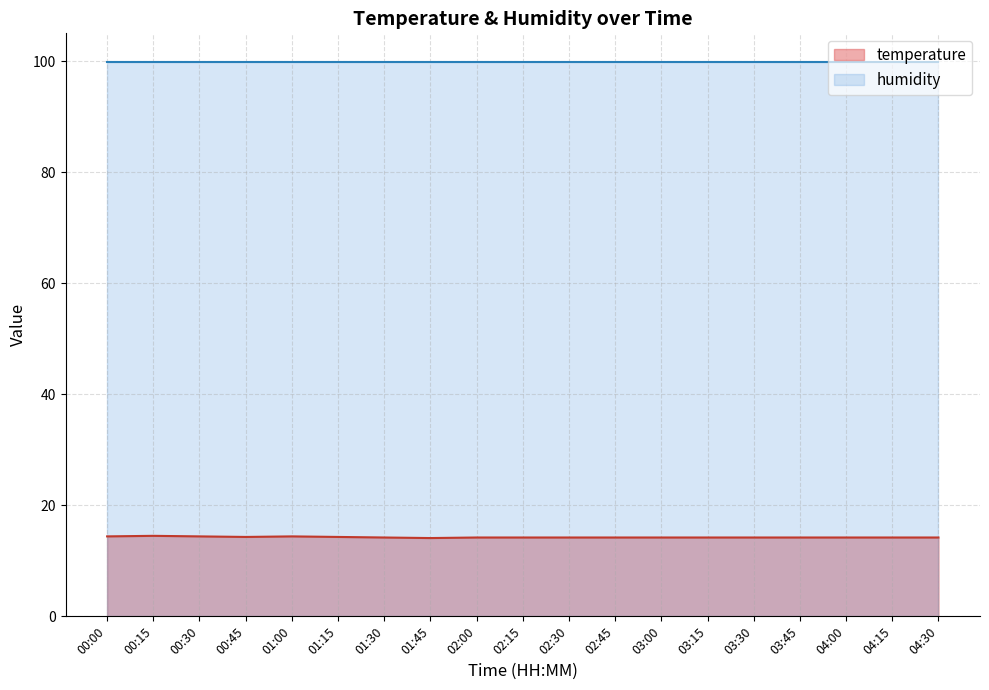

Rank the categories by value from lowest to highest.

01:45, 01:30, 02:00, 02:15, 02:30, 02:45, 03:00, 03:15, 03:30, 03:45, 04:00, 04:15, 04:30, 00:45, 01:15, 00:00, 00:30, 01:00, 00:15